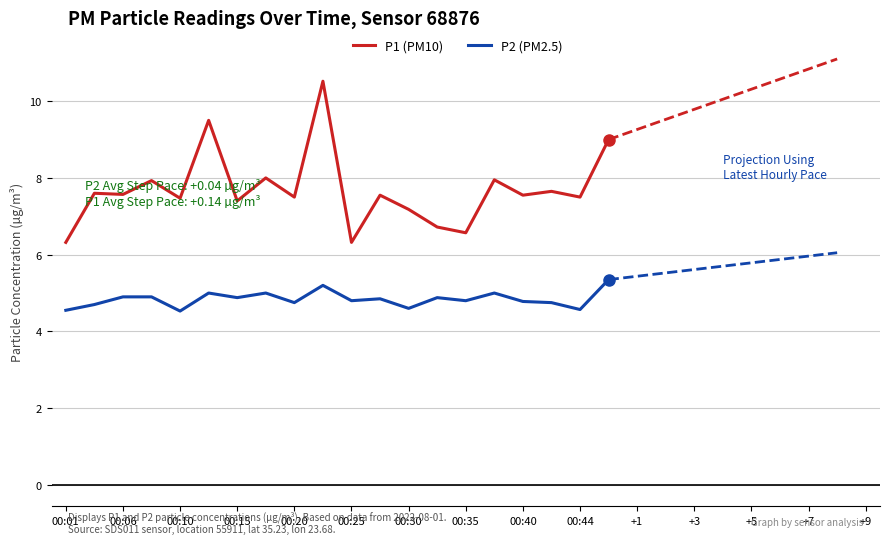

What is the difference between the second highest and second lowest values in the P2 (PM2.5) series?

0.7